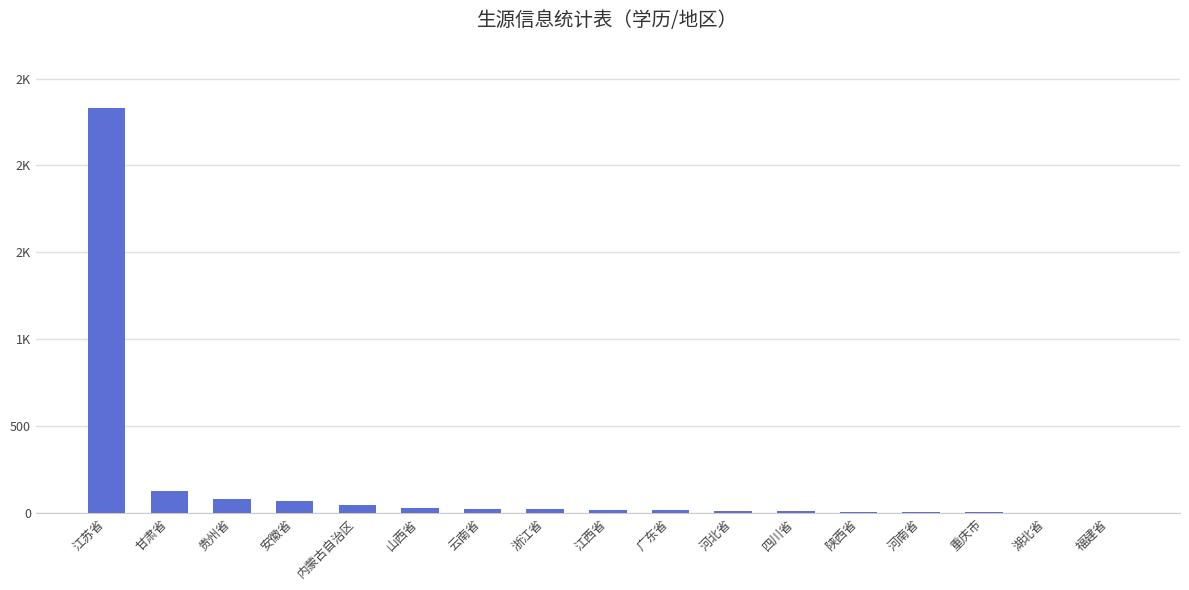

What value does the data have at 云南省?

25